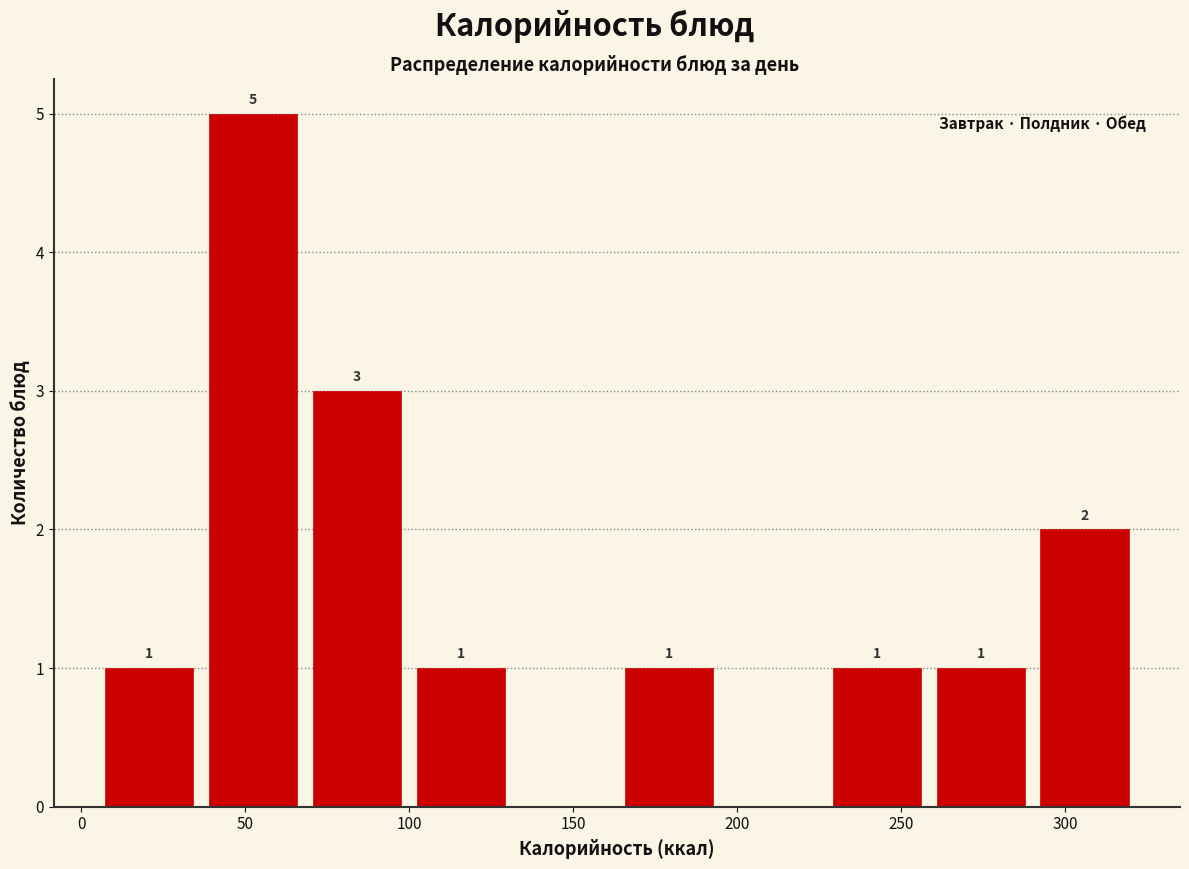

Which range on the x-axis has the tallest bar?

35 to 70